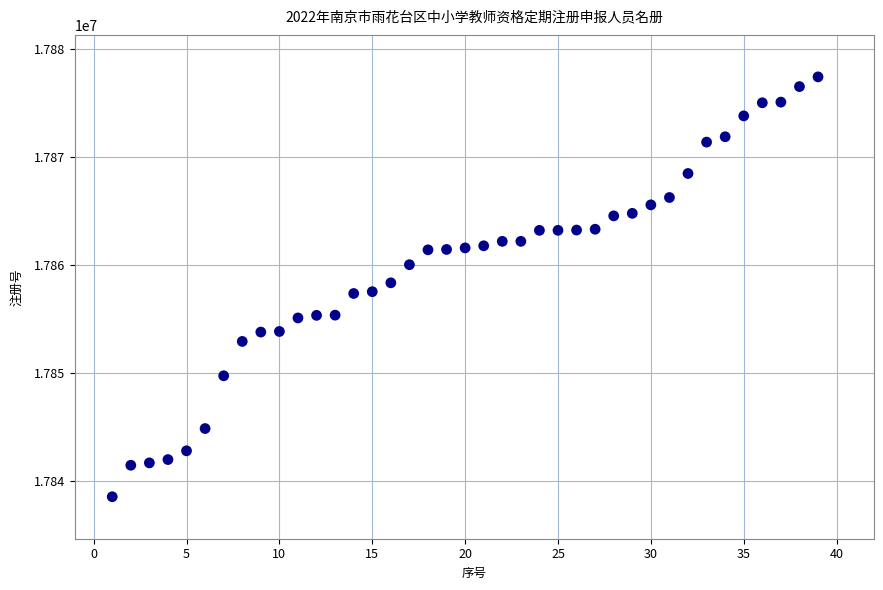

What is the range of Y values (max minus min)?

38811